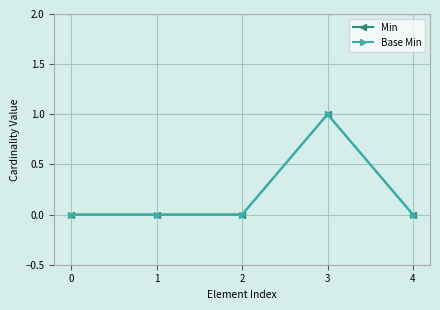

Which series has the widest spread of values?

Min